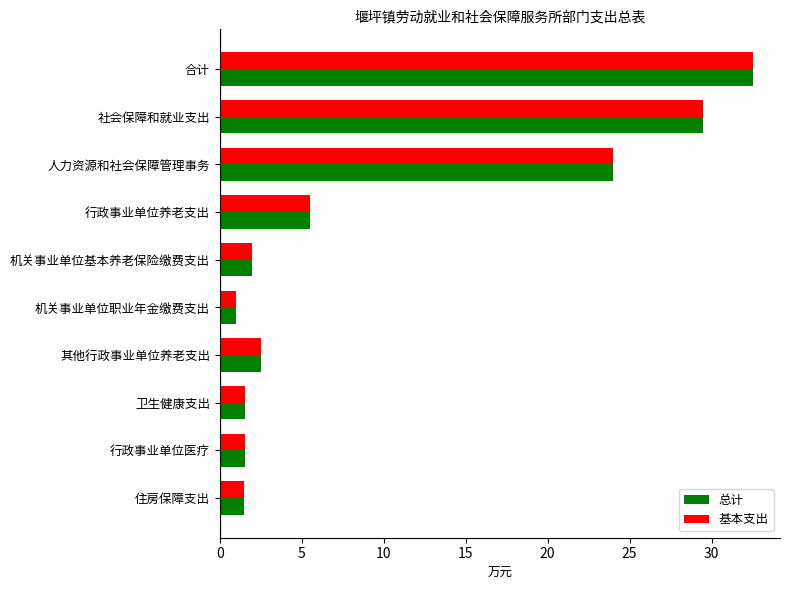

At which category is the sum across all series the highest?

合计